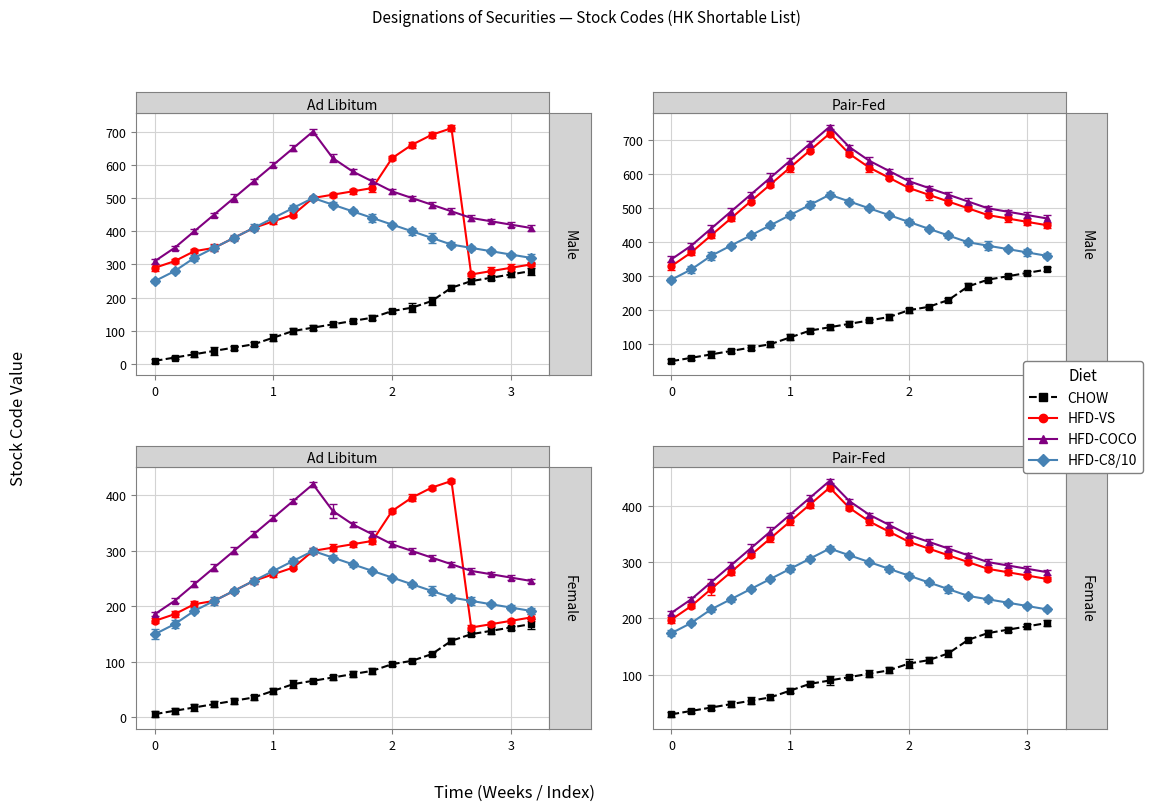

What is the approximate value of HFD-C8/10 at 10, to the nearest 5?

470